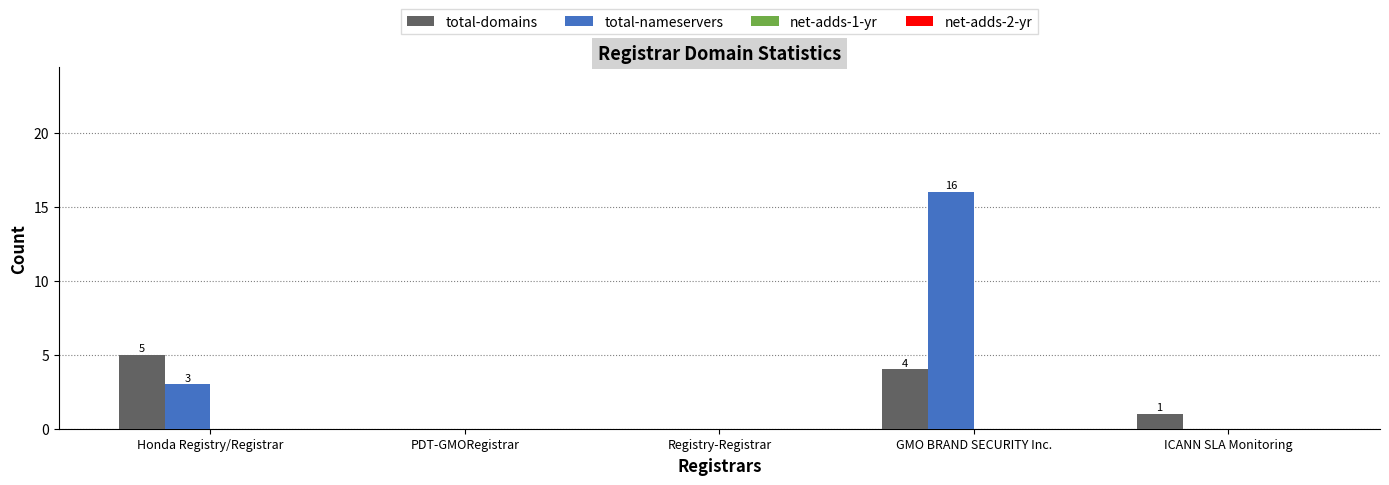

How many categories are shown in the chart?

5